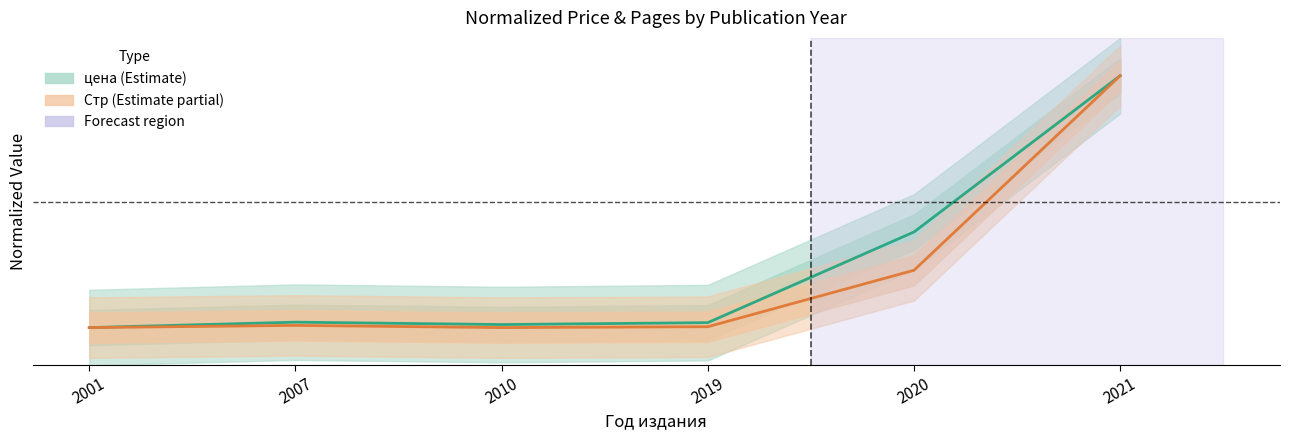

Is the value of цена (avg) at 2019 greater than the value of Стр (avg) at 2019?

Yes